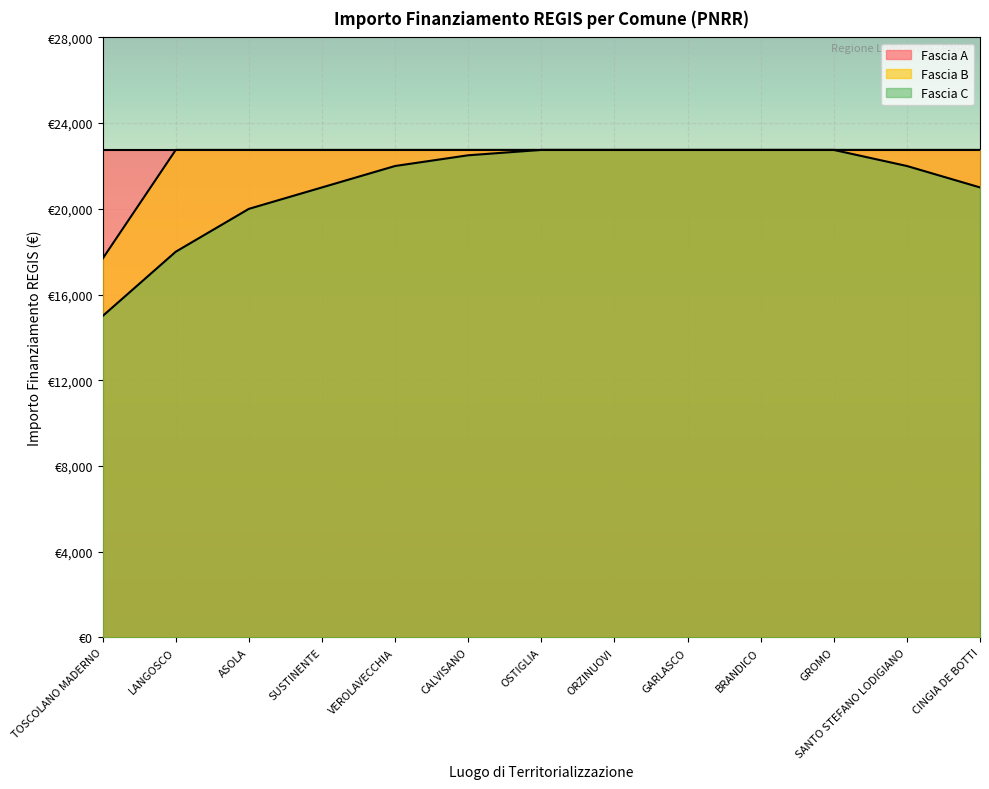

The value of Fascia C at BRANDICO is 22750.0. True or false?

True